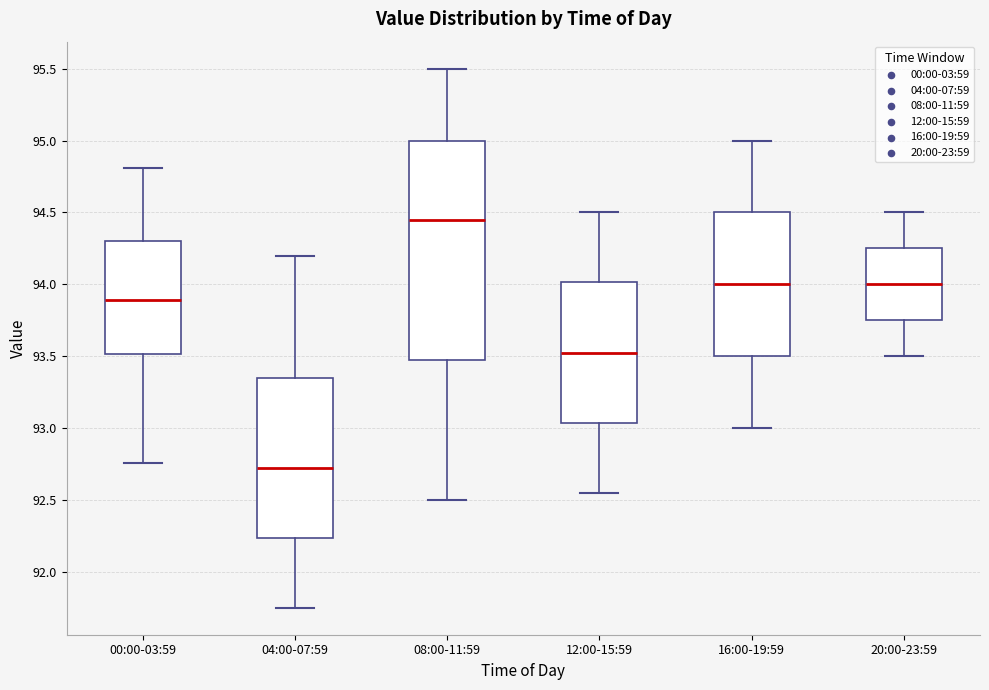

Where does the upper whisker of the box for 12:00-15:59 end on the y-axis? The values are not printed on the chart, so give them approximately, as read against the axis.

94.50